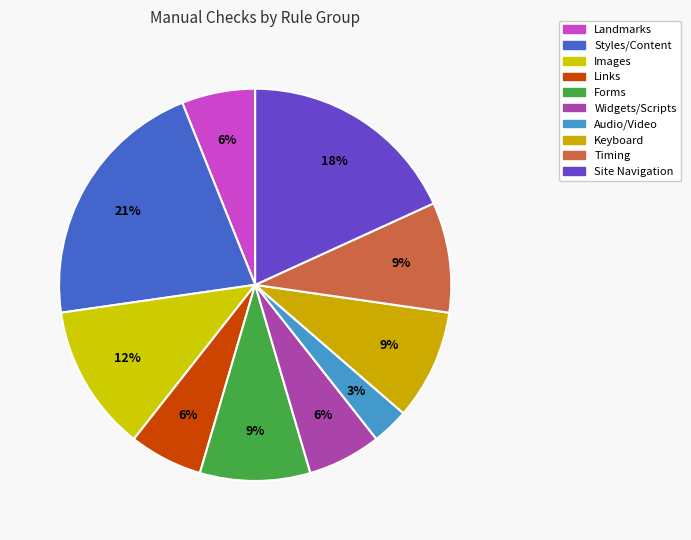

How many segments does this pie chart have?

10